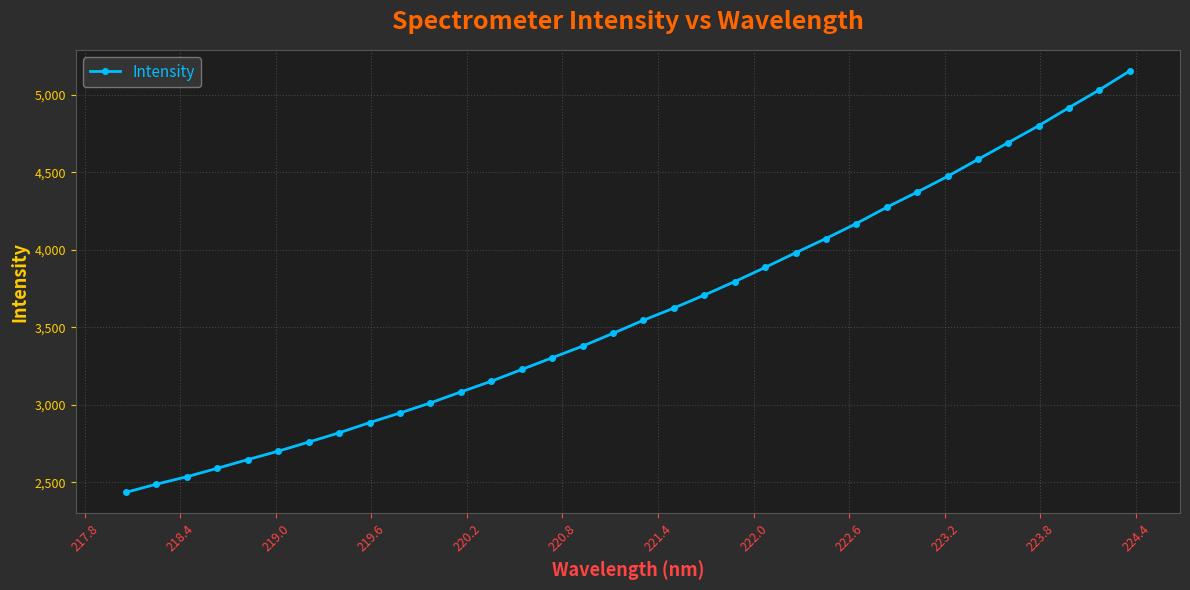

Count the number of categories in the chart.

34